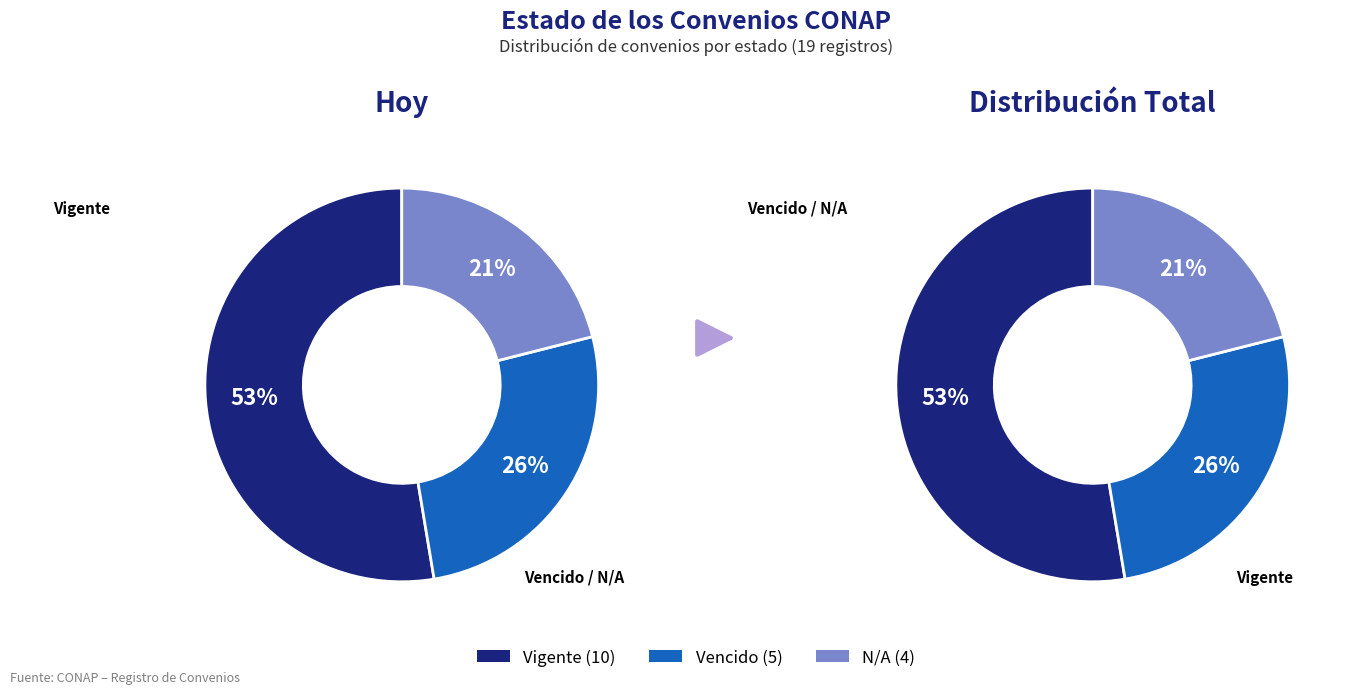

To the nearest percent, what is the difference between the largest and smallest slice percentages?

32%